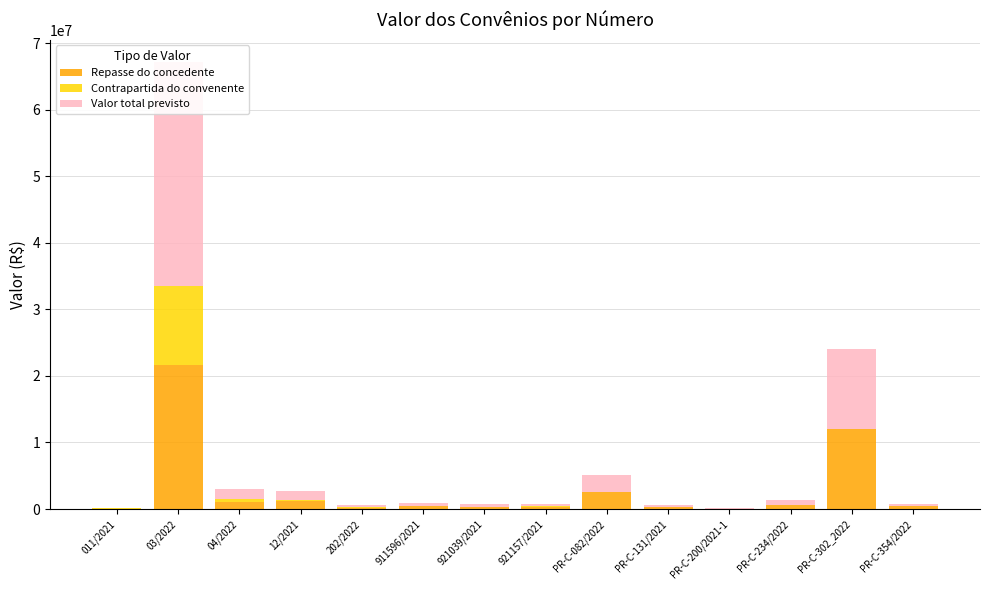

What is the total value across all series at 911596/2021?

964540.0